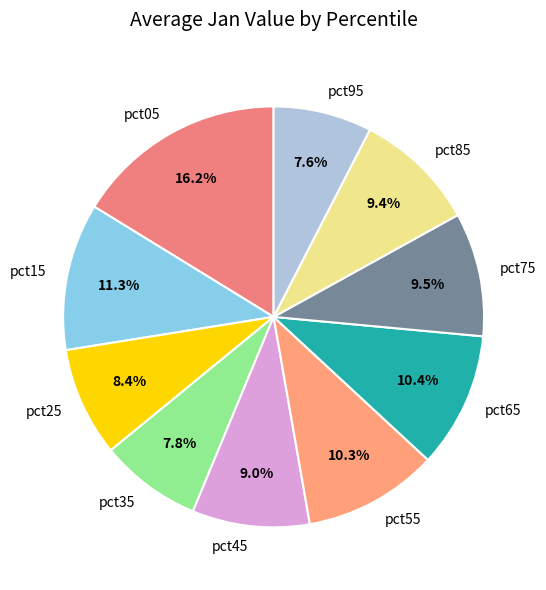

What portion of the pie excludes pct05?

83.8%